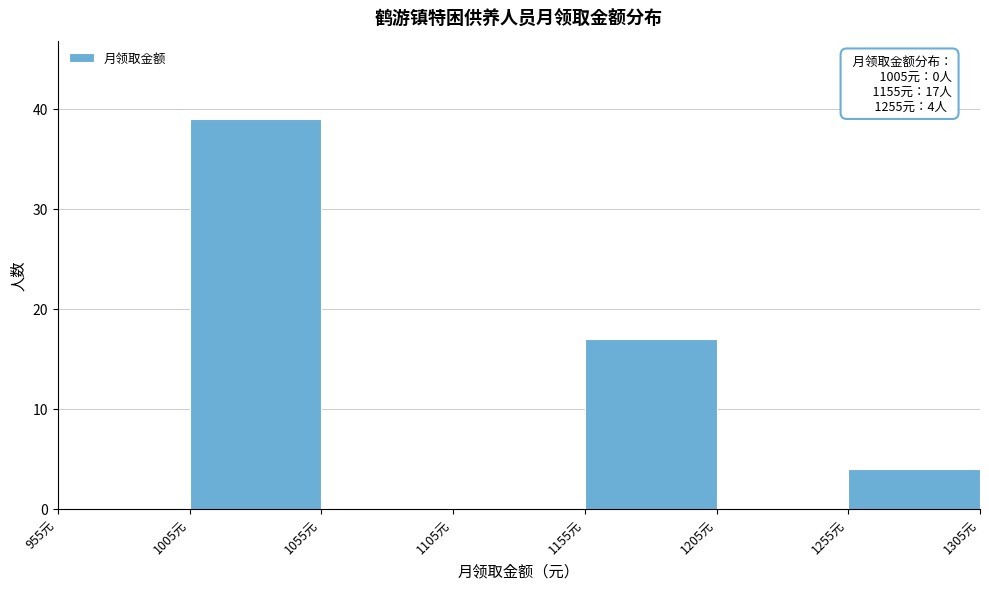

Which range on the x-axis has the tallest bar?

1005 to 1055